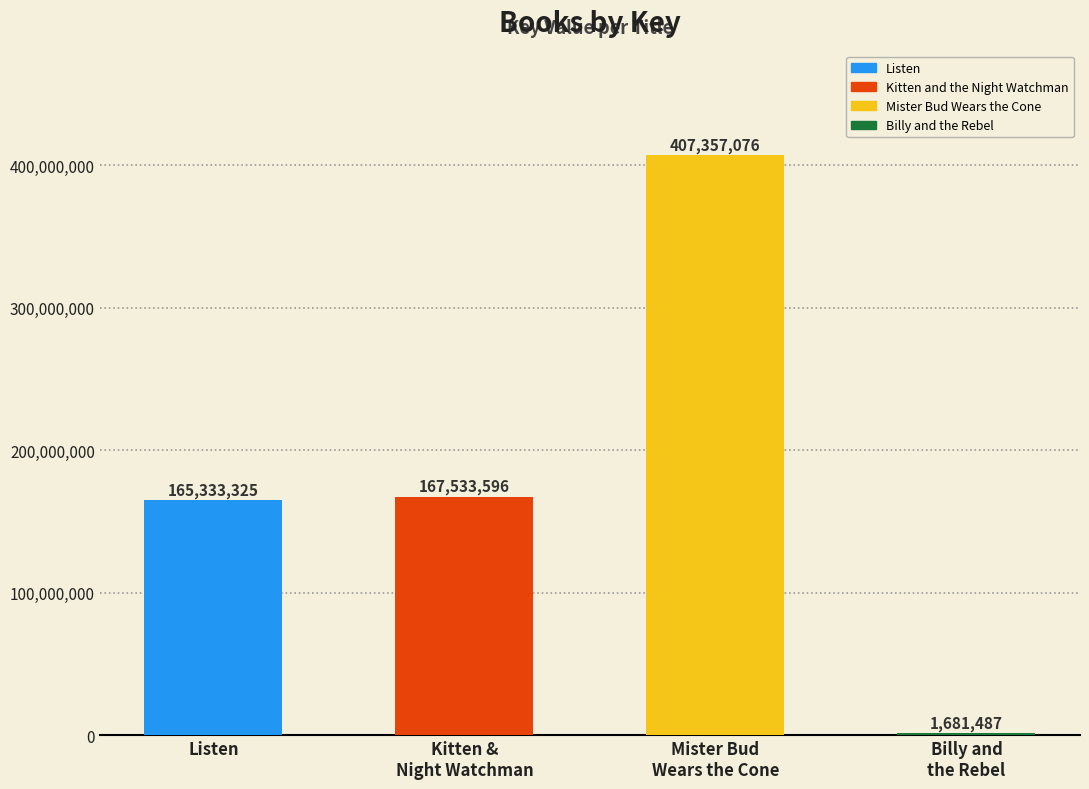

Reading left to right, what are all the values shown in this chart?

Listen=165333325	Kitten &
Night Watchman=167533596	Mister Bud
Wears the Cone=407357076	Billy and
the Rebel=1681487